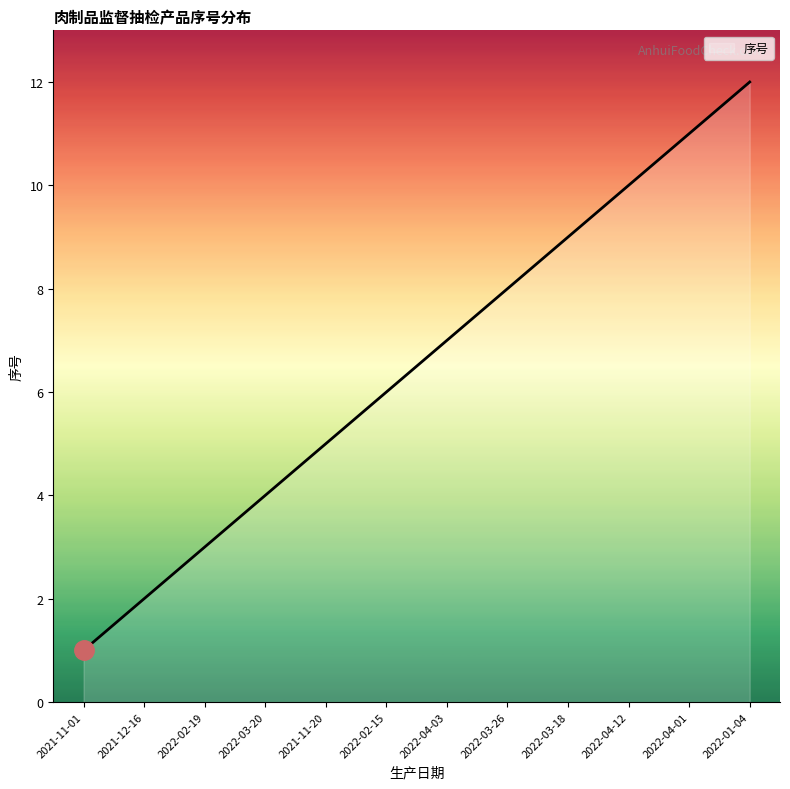

What is the difference between the maximum and minimum values?

11.0